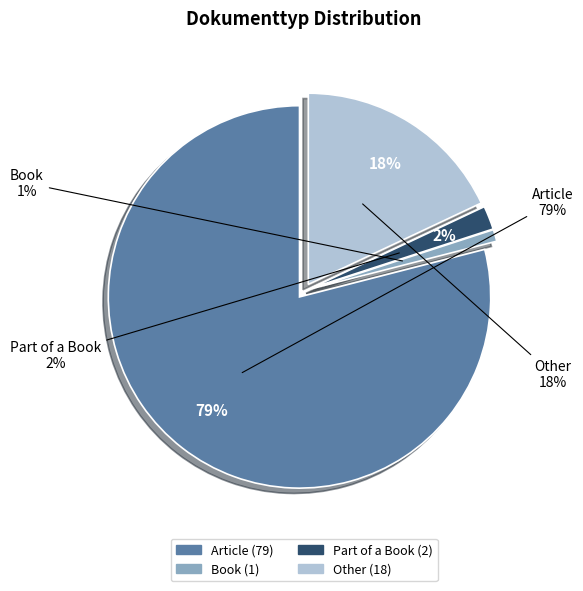

Which category has the biggest portion of the pie?

Article